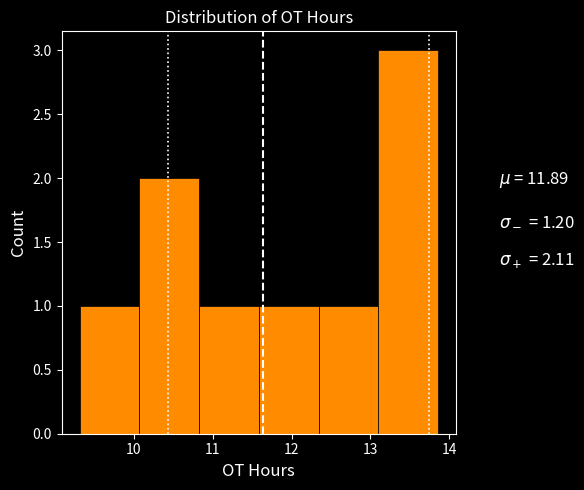

Reading left to right, transcribe this chart: for each bar, give the range it covers on the x-axis and its height. Neither the bar edges nor the heights are printed on the chart, so give them approximately, as read against the axes.

9.3 to 10.1: 1
10.1 to 10.8: 2
10.8 to 11.6: 1
11.6 to 12.3: 1
12.3 to 13.1: 1
13.1 to 13.9: 3